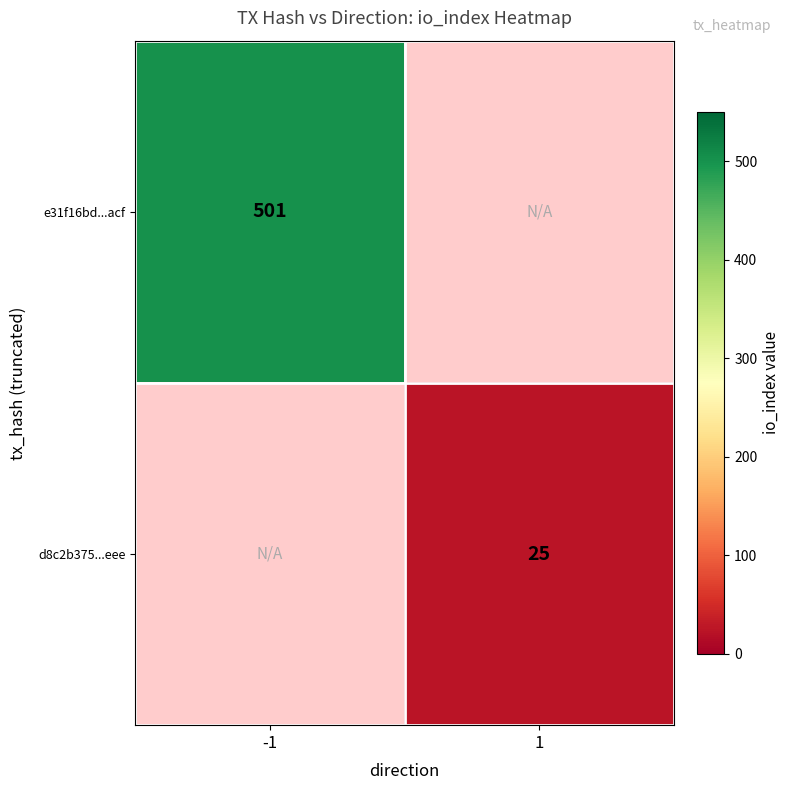

The d8c2b375...eee series shows 25 at 1. True or false?

True